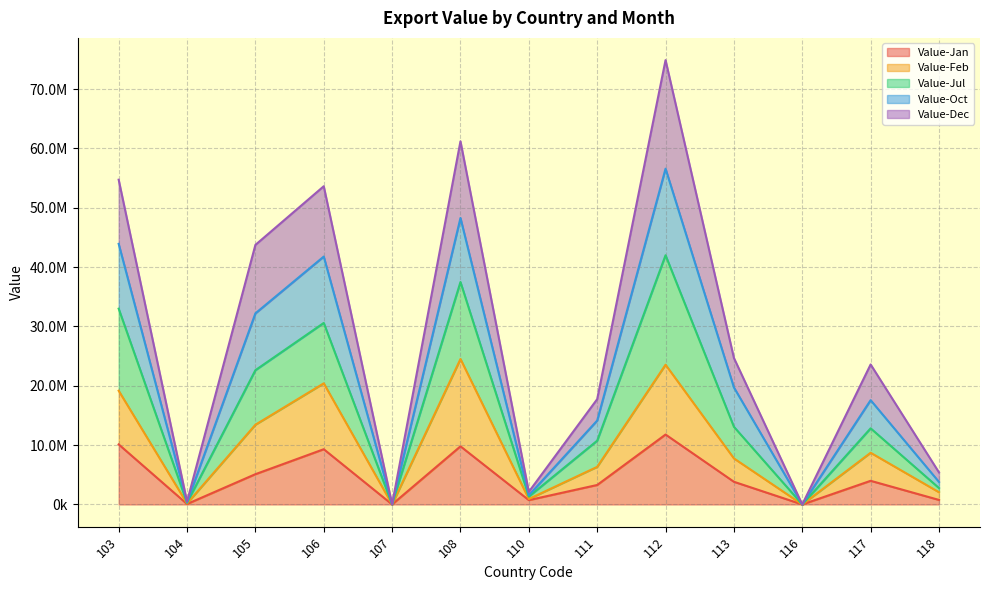

What are all the series names shown in the legend?

Value-Jan, Value-Feb, Value-Jul, Value-Oct, Value-Dec